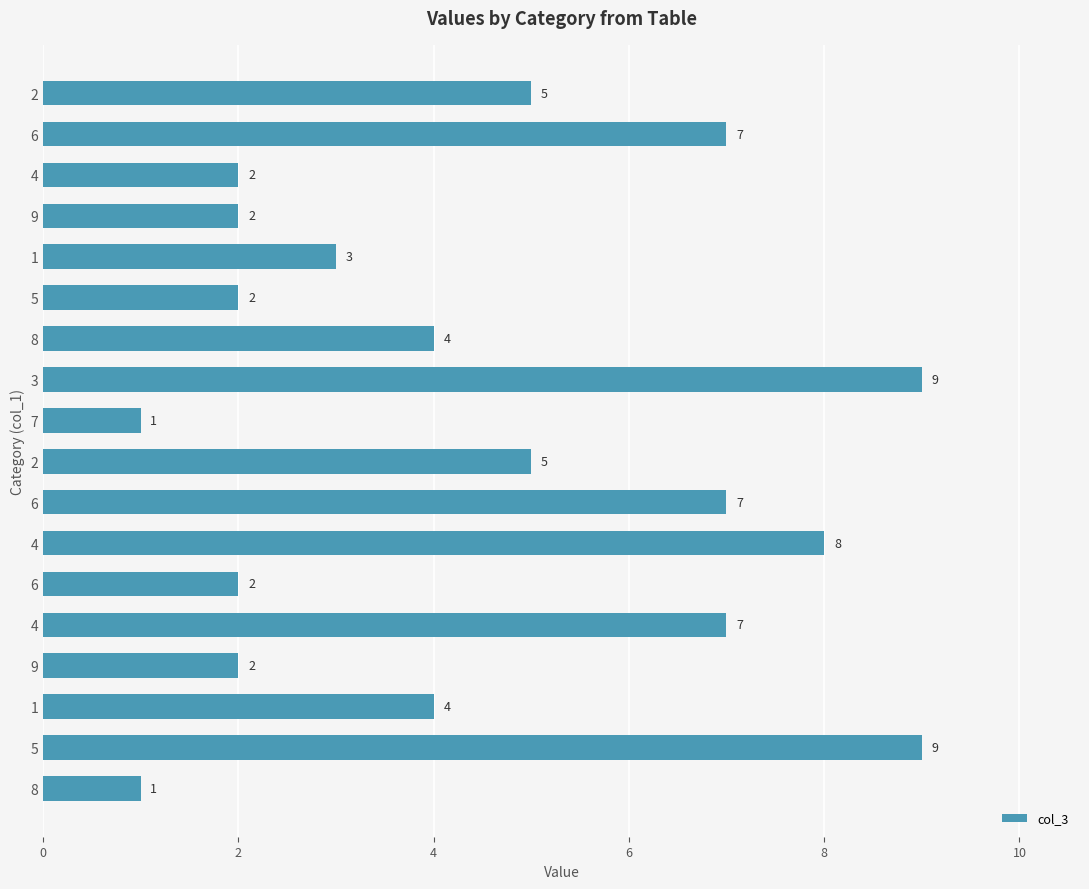

How many values are below 4?

8